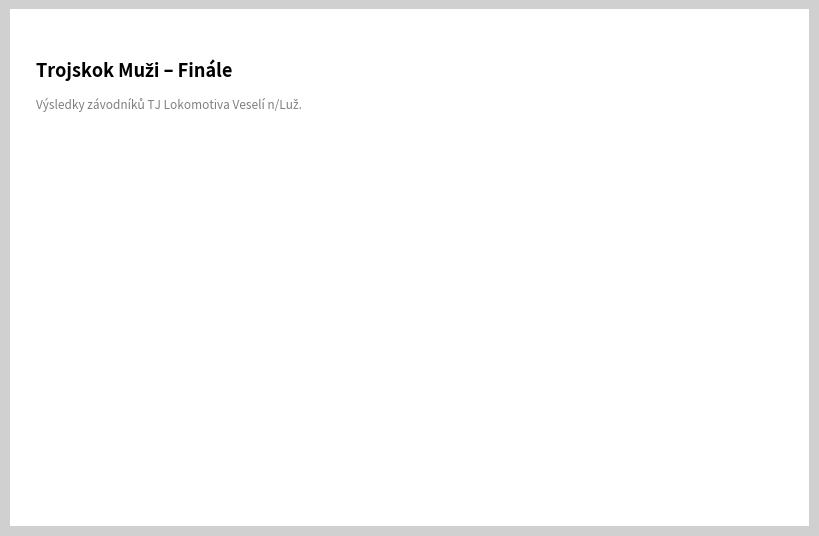

True or false: Louma Jaromír accounts for 40% of the total.

False